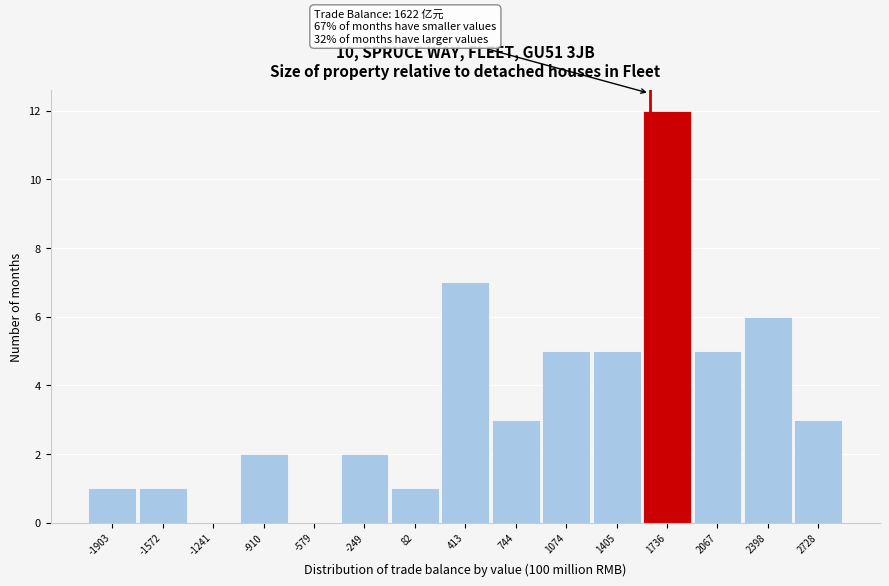

Over which range of the x-axis is the bar tallest?

1600 to 1900